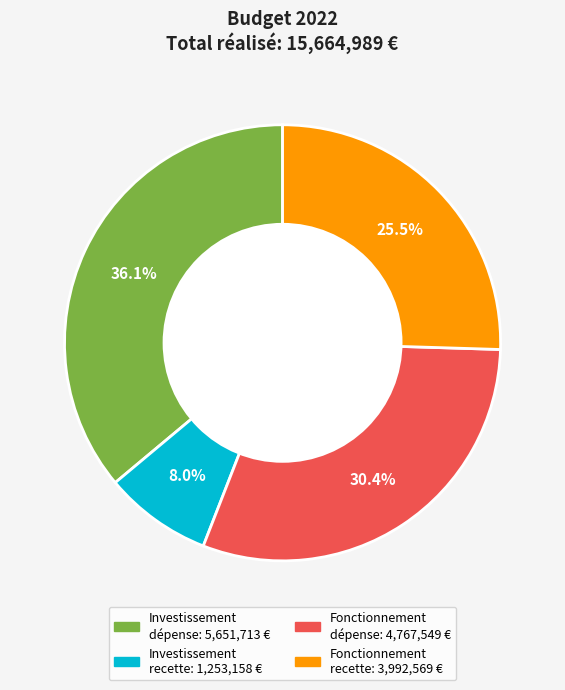

Is there any slice that represents more than half of the pie?

No